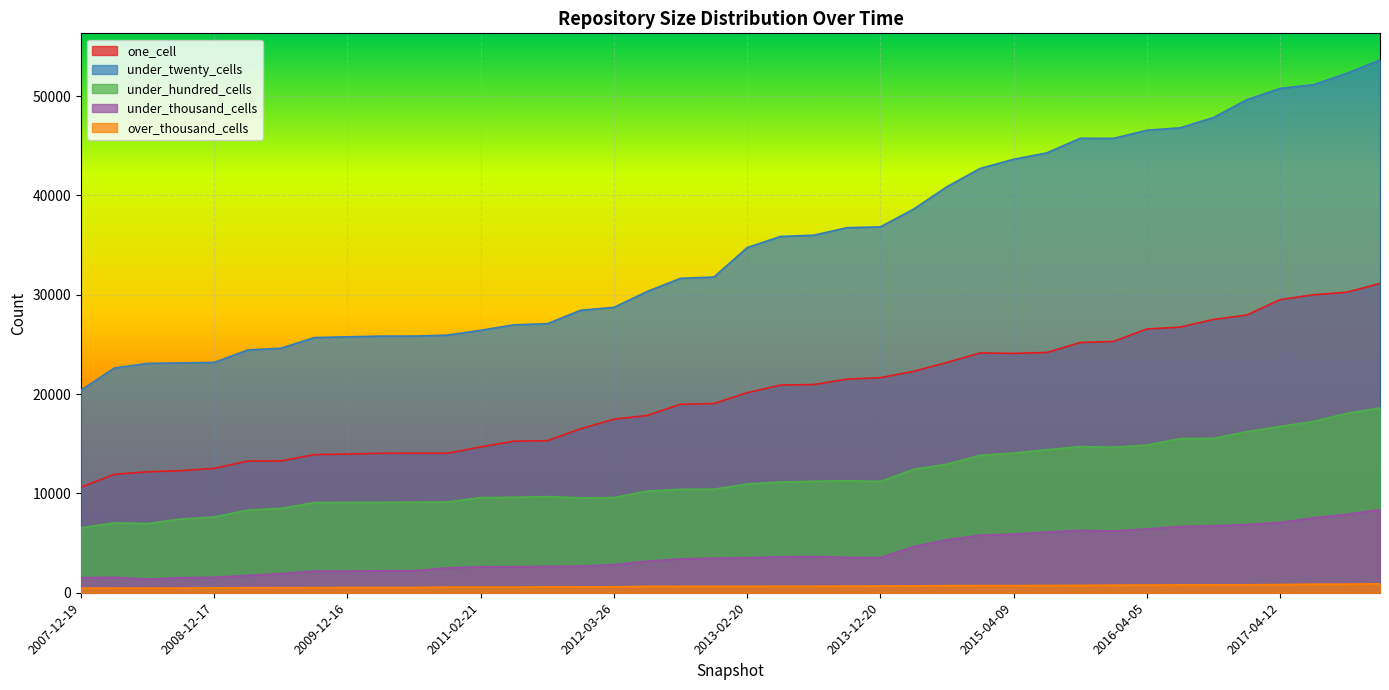

True or false: under_thousand_cells and over_thousand_cells intersect in this chart.

False